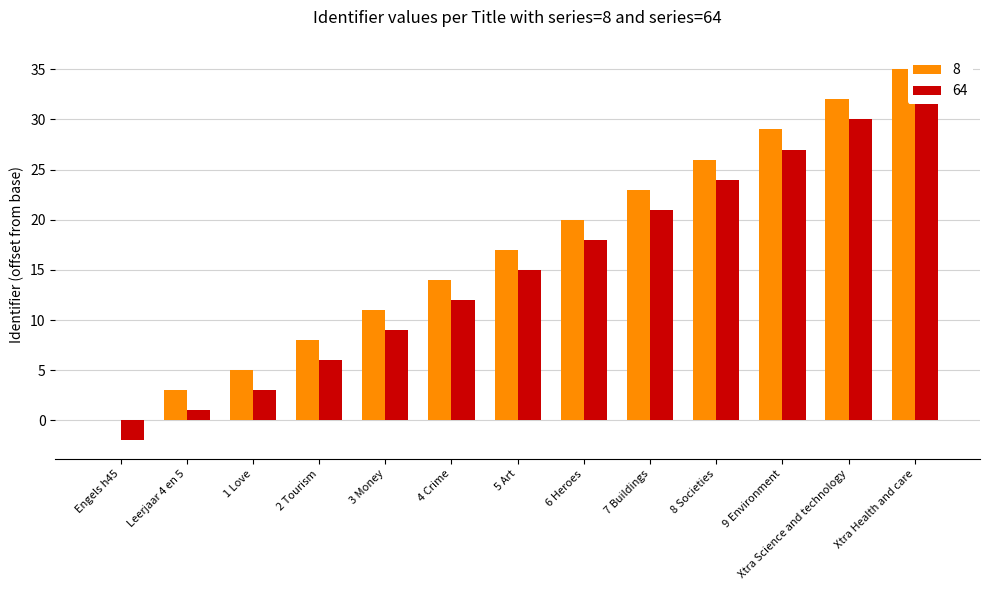

Where does the 8 series first go above 17?

6 Heroes